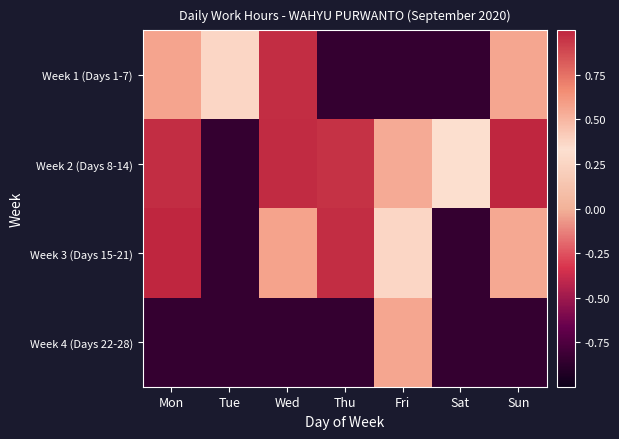

Reading right to left, extract all data points from this chart.

Week 1 (Days 1-7): Sun=0.6	Sat=-0.8	Fri=-0.8	Thu=-0.8	Wed=1.0	Tue=0.4	Mon=0.6
Week 2 (Days 8-14): Sun=1.0	Sat=0.3	Fri=0.5	Thu=1.0	Wed=1.0	Tue=-0.8	Mon=1.0
Week 3 (Days 15-21): Sun=0.6	Sat=-0.8	Fri=0.4	Thu=1.0	Wed=0.6	Tue=-0.8	Mon=1.0
Week 4 (Days 22-28): Sun=-0.8	Sat=-0.8	Fri=0.6	Thu=-0.8	Wed=-0.8	Tue=-0.8	Mon=-0.8